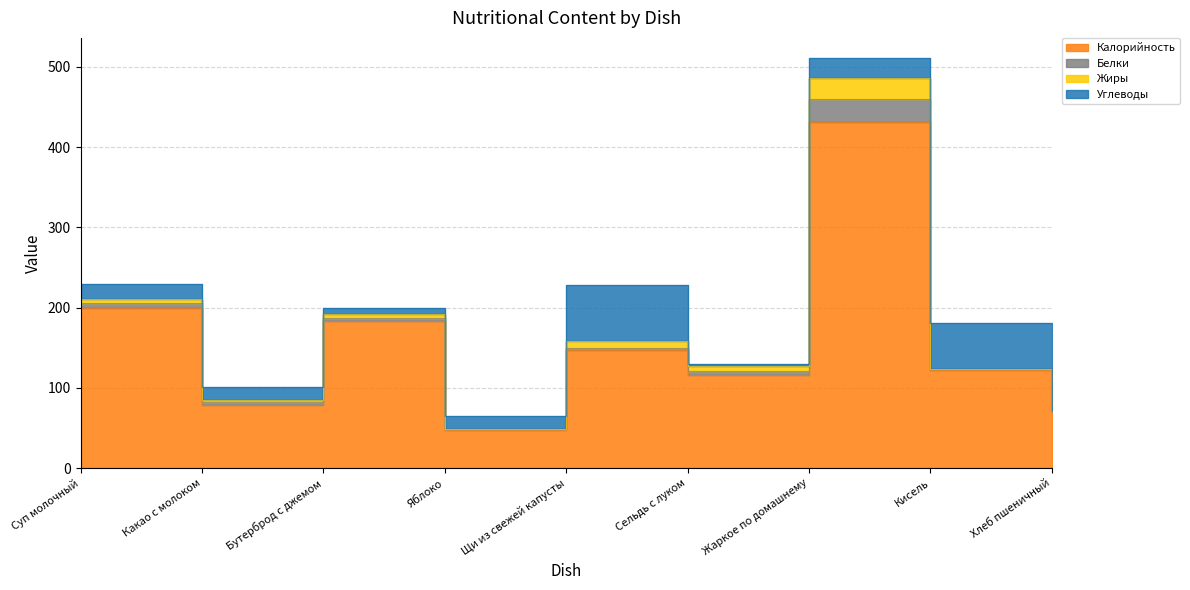

How many times do Белки and Жиры cross each other?

4